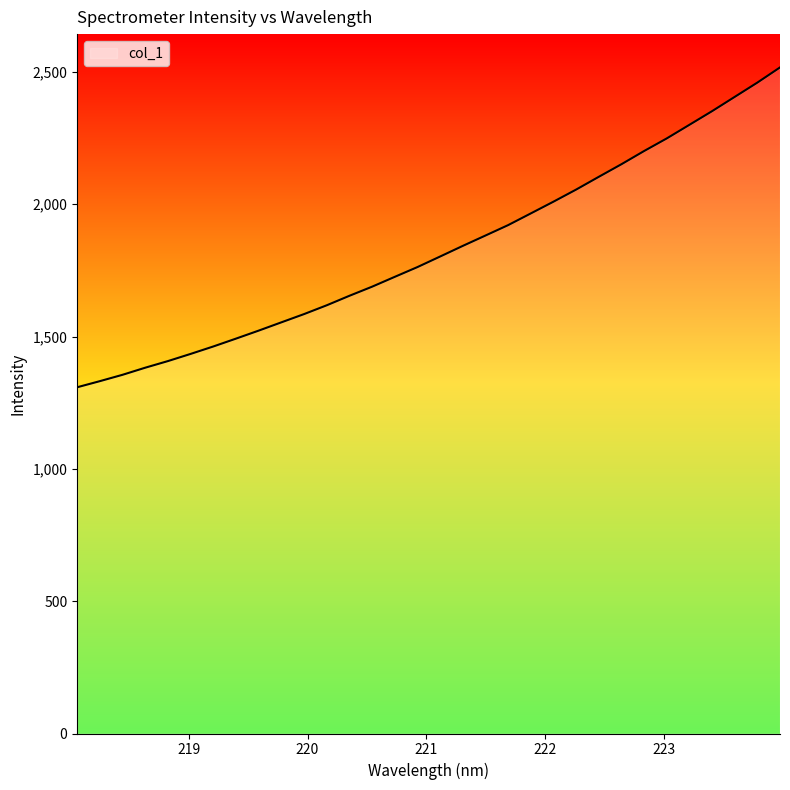

What is the maximum value shown in the chart?

2517.1